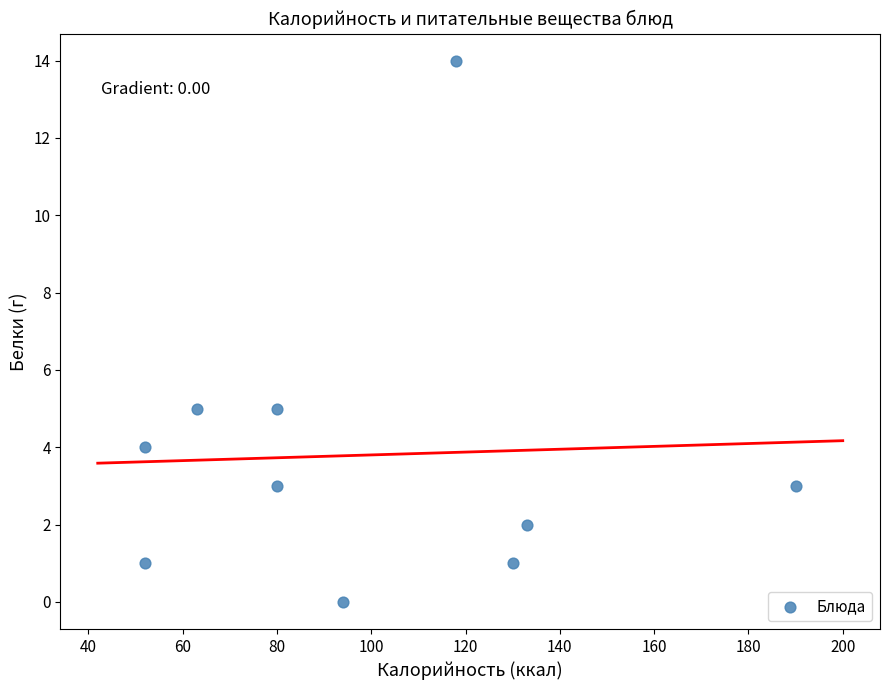

What is the average X value?

99